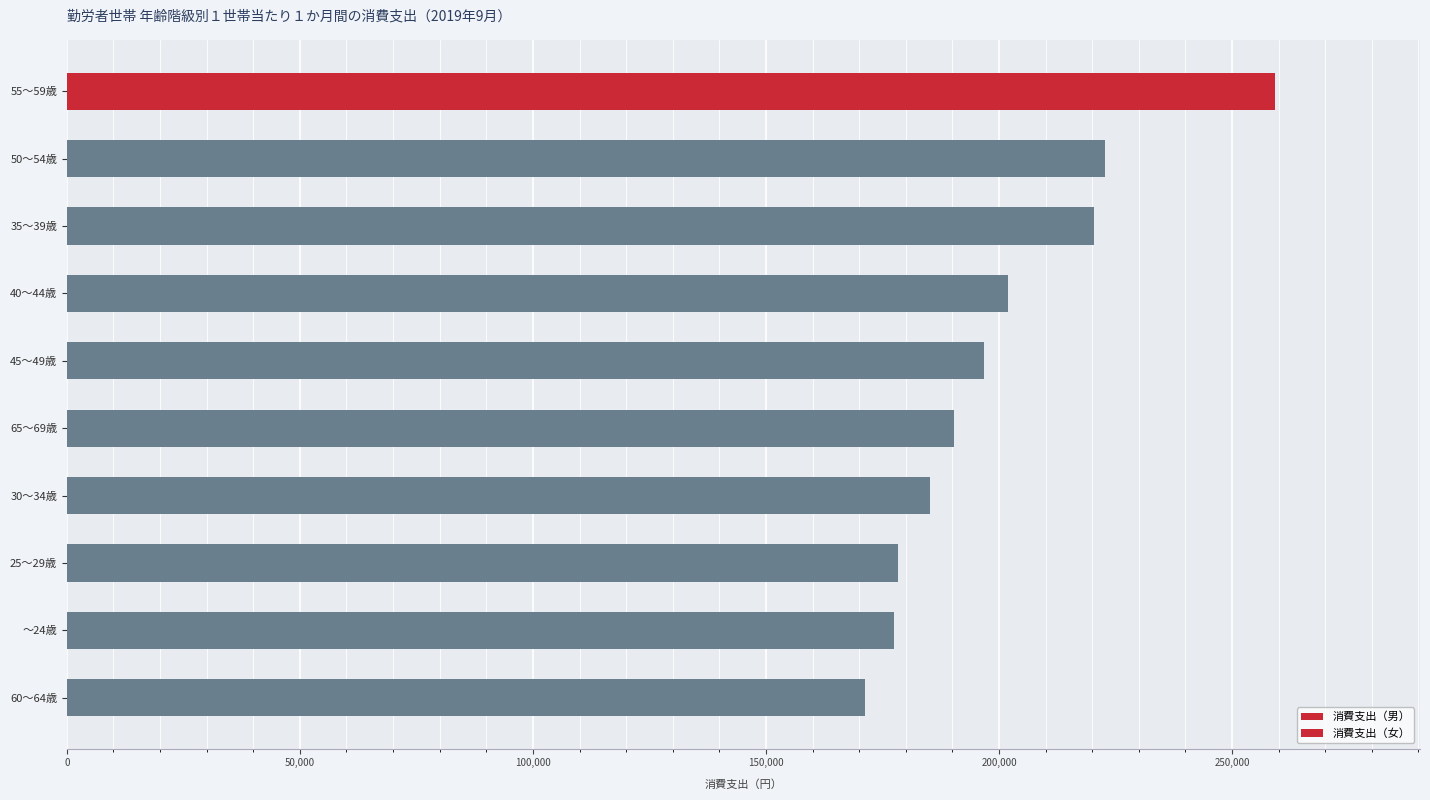

How many bars are there in total?

10